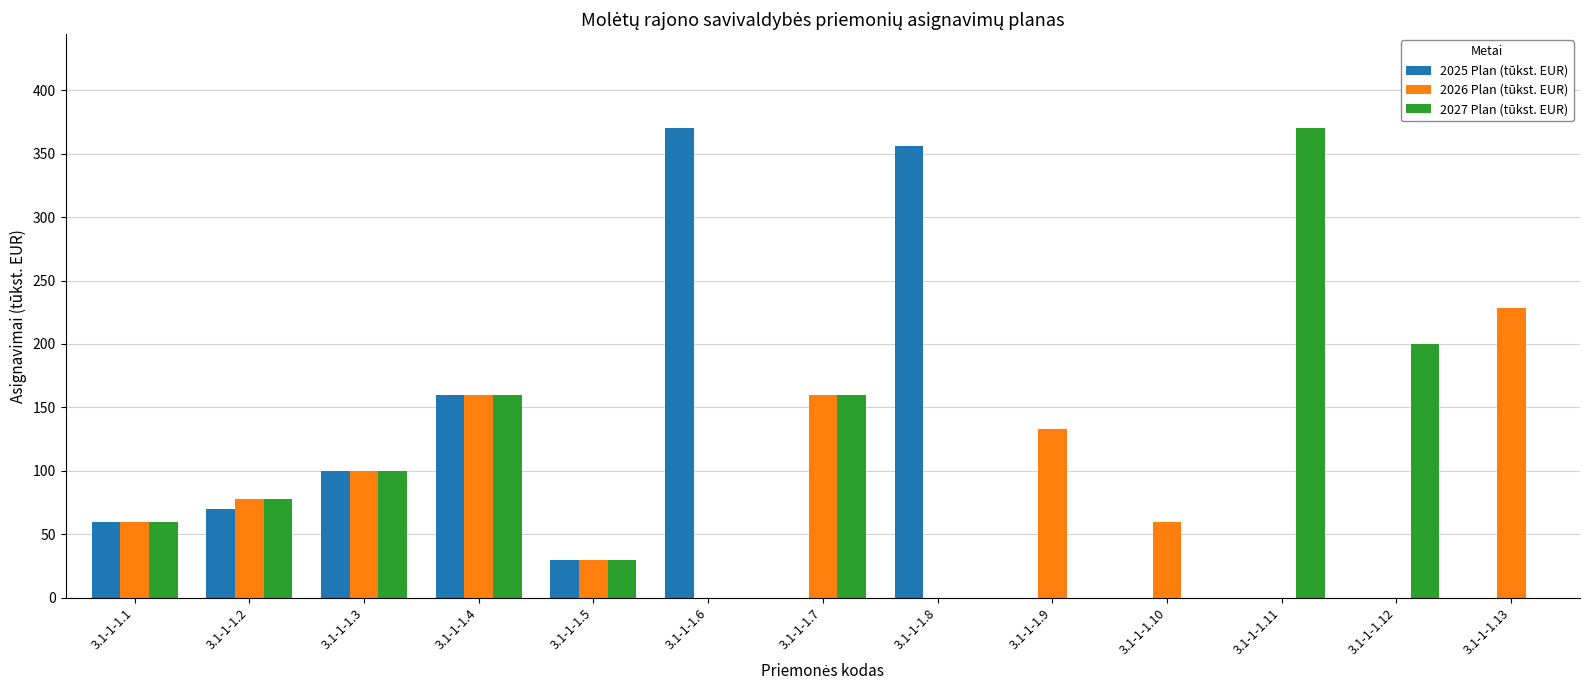

The 2026 Plan (tūkst. EUR) series shows 60.0 at 3.1-1-1.10. True or false?

True